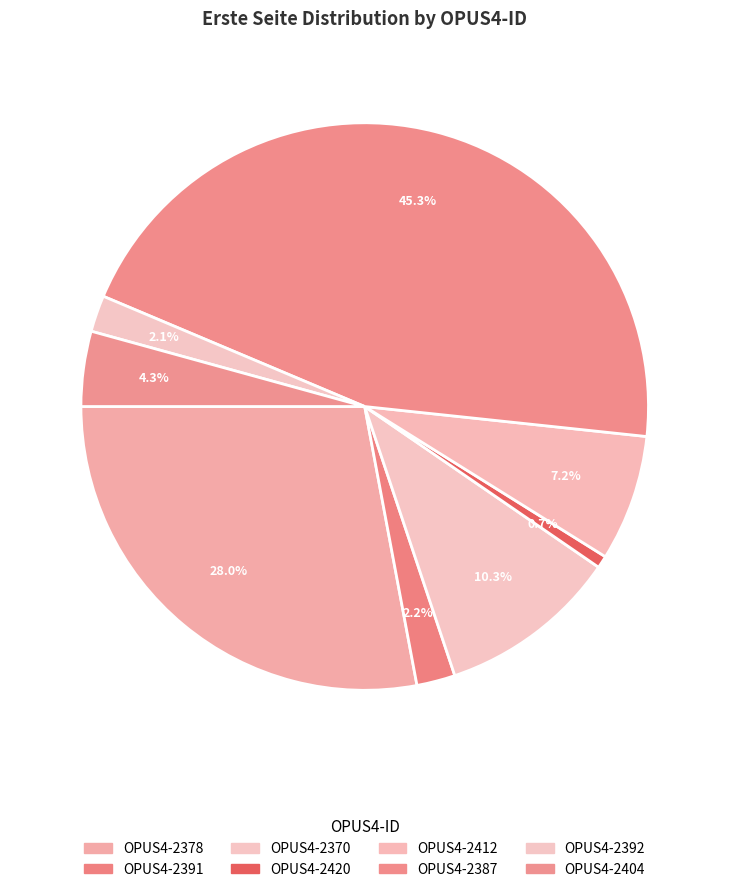

Do OPUS4-2404 and OPUS4-2412 together represent more than half of the pie?

No